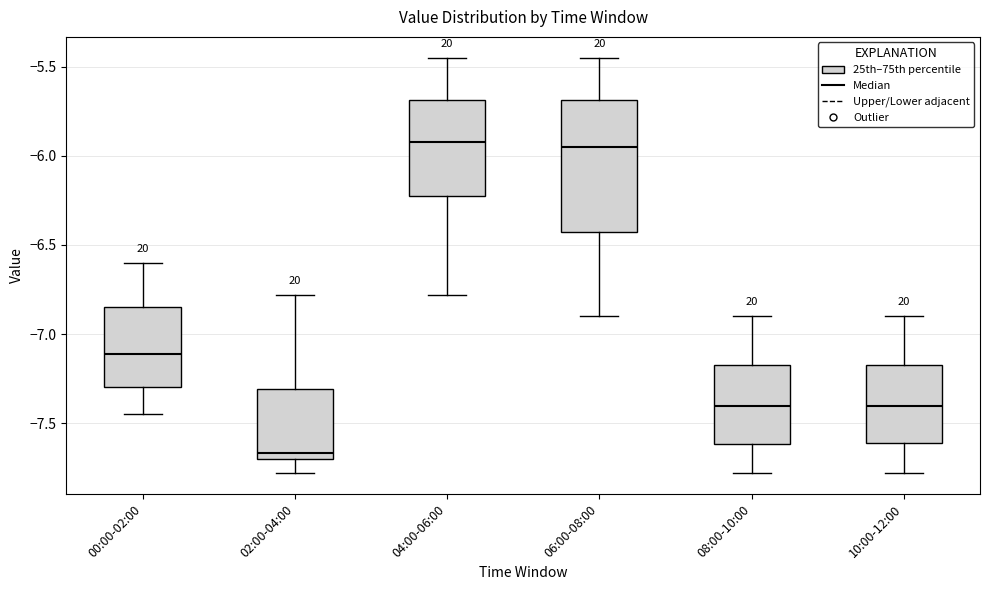

Which box's median line is the lowest?

02:00-04:00